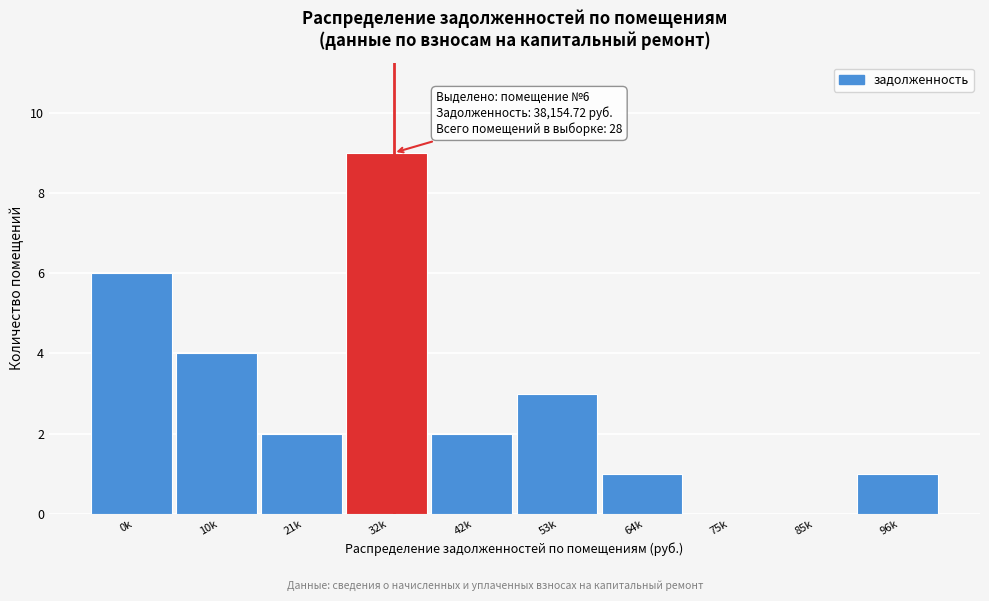

Reading right to left, what are all the values shown in this chart?

96k=1	85k=0	75k=0	64k=1	53k=3	42k=2	32k=9	21k=2	10k=4	0k=6